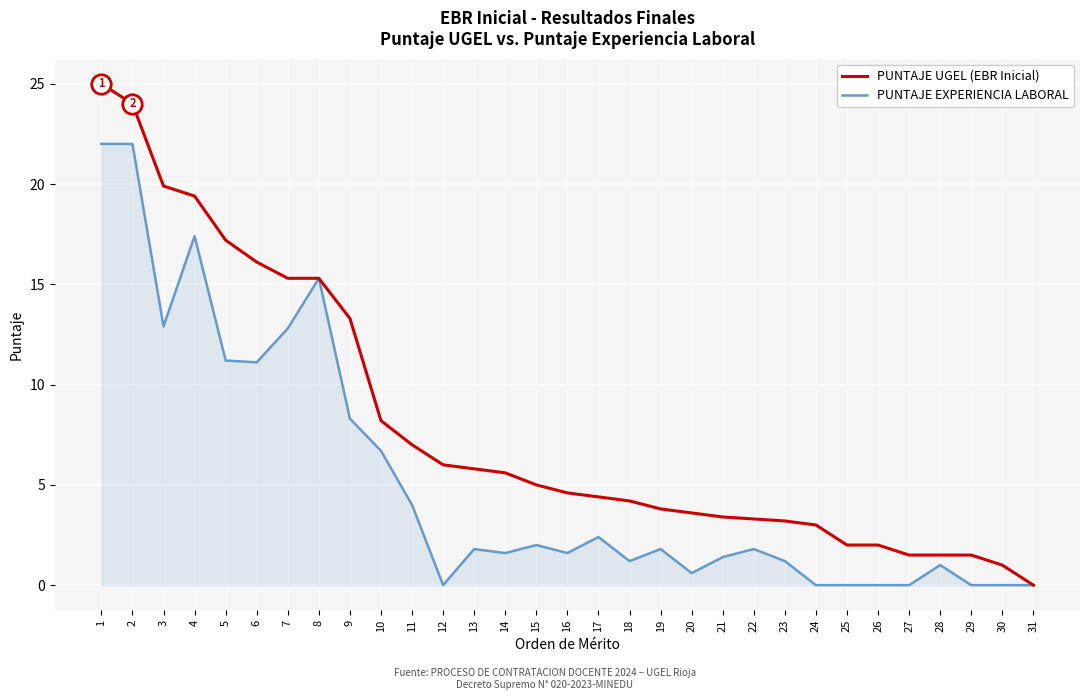

What are all the series names shown in the legend?

PUNTAJE UGEL (EBR Inicial), PUNTAJE EXPERIENCIA LABORAL